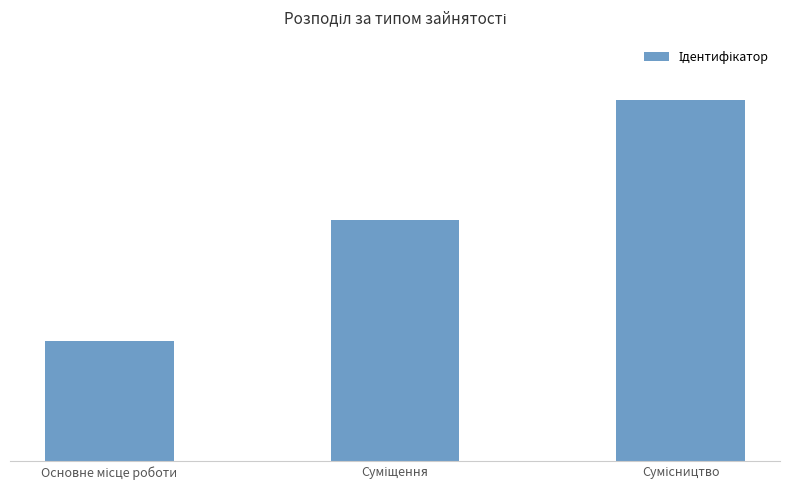

Are the bars horizontal?

No